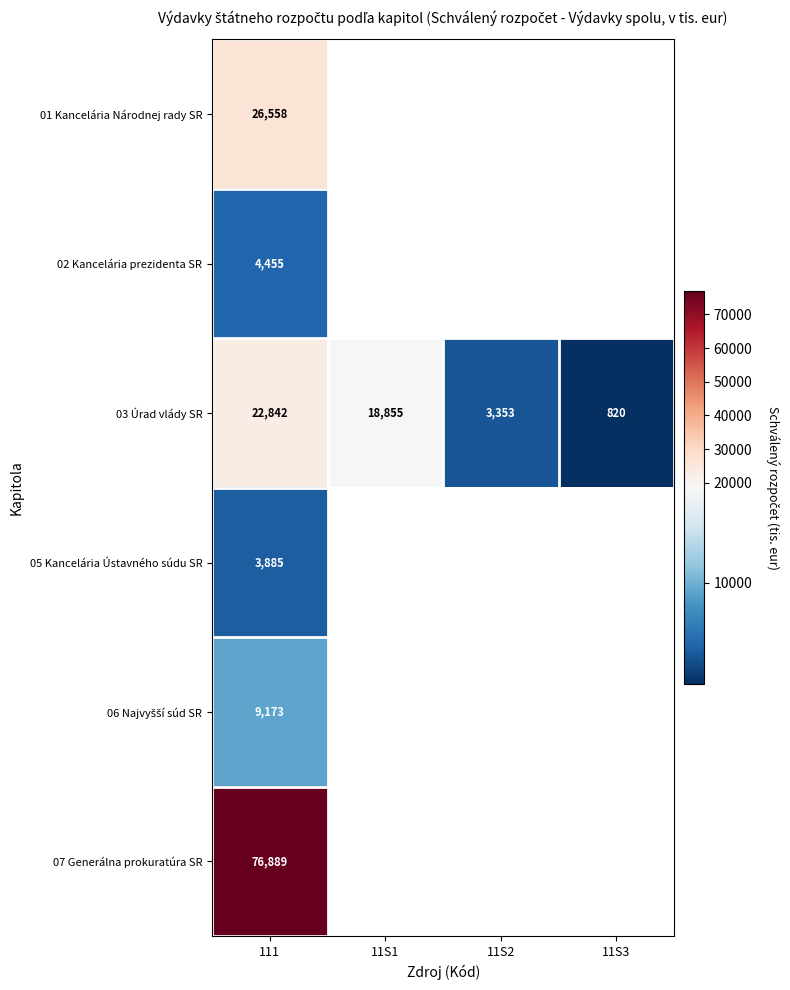

Is it true that 03 Úrad vlády SR equals 4814 at 11S2?

False